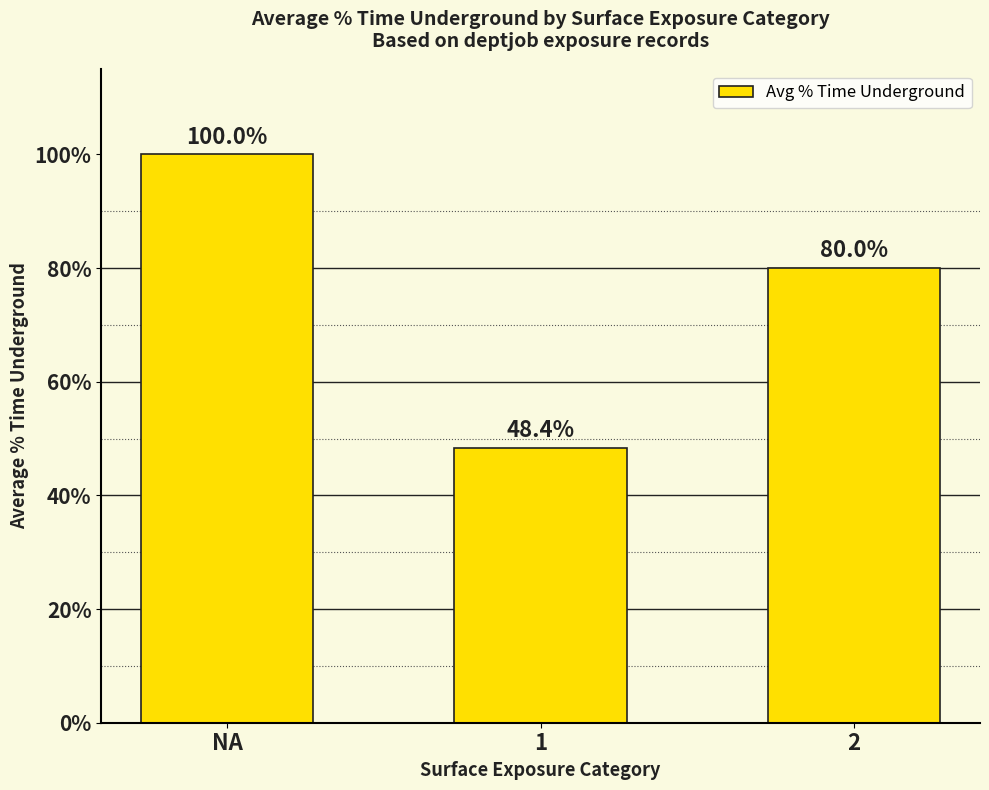

Which category has the lowest value across all series?

1